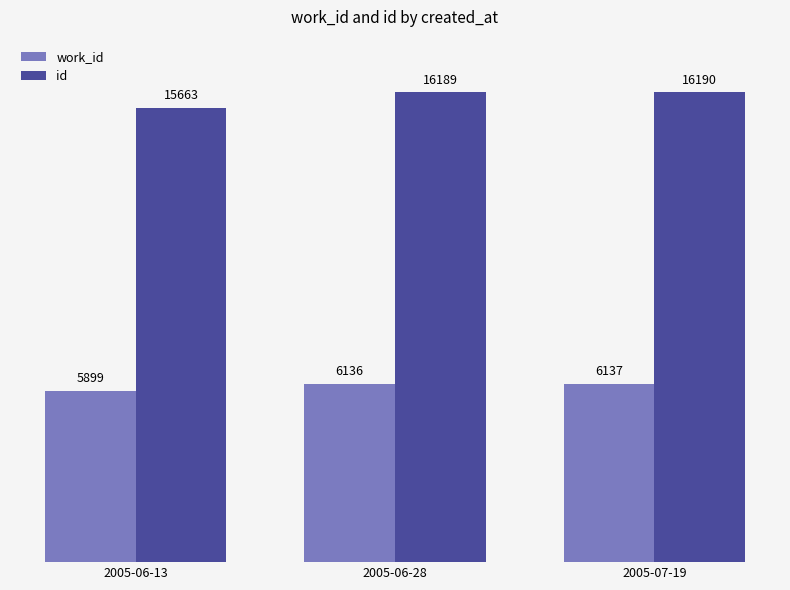

At which label is id closest to 15926?

2005-06-13